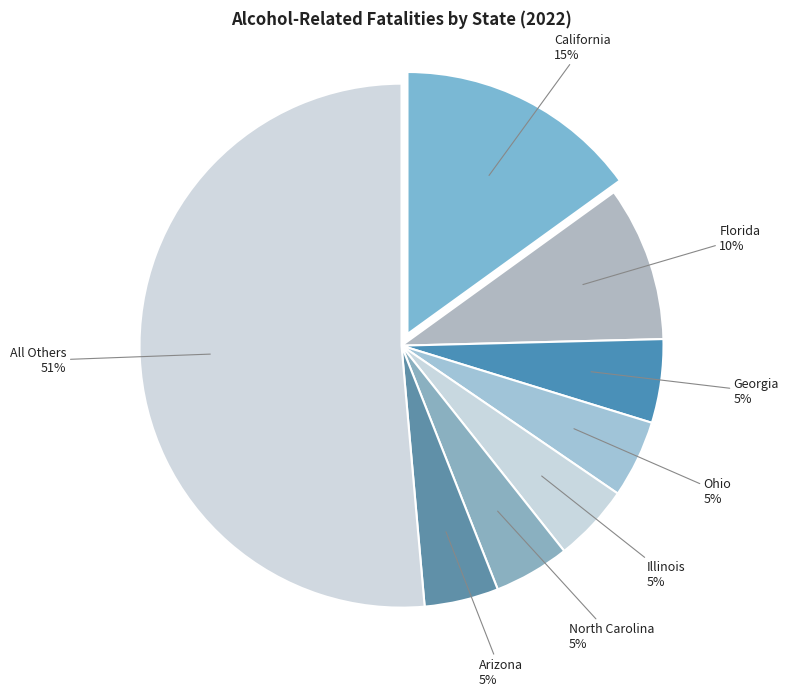

Does Illinois represent more than half of the total?

No